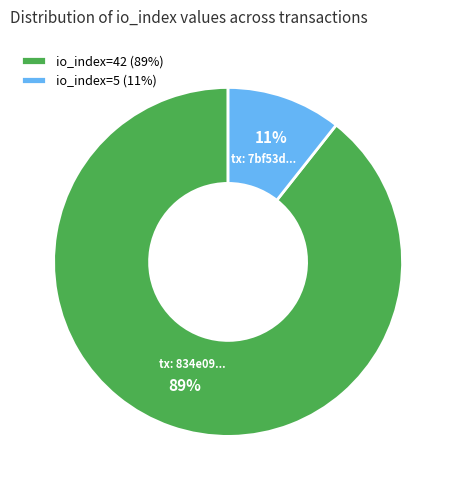

Which category has the smallest portion of the pie?

io_index=5